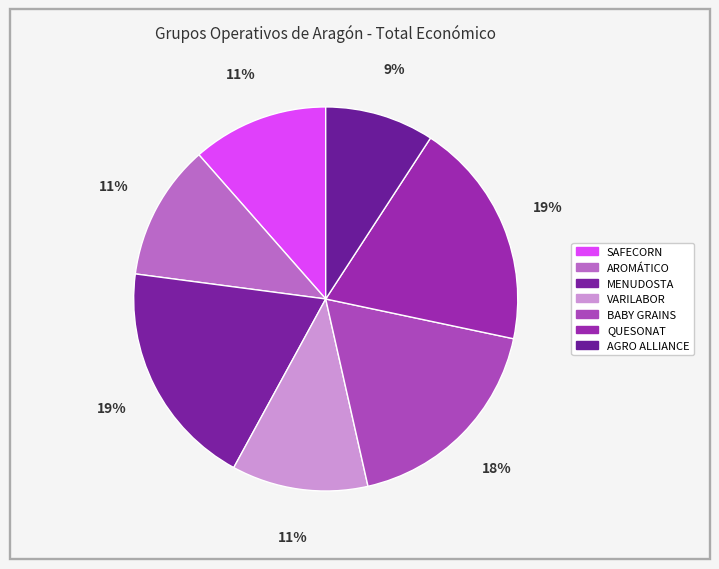

The SAFECORN slice represents 11% of the pie. True or false?

True